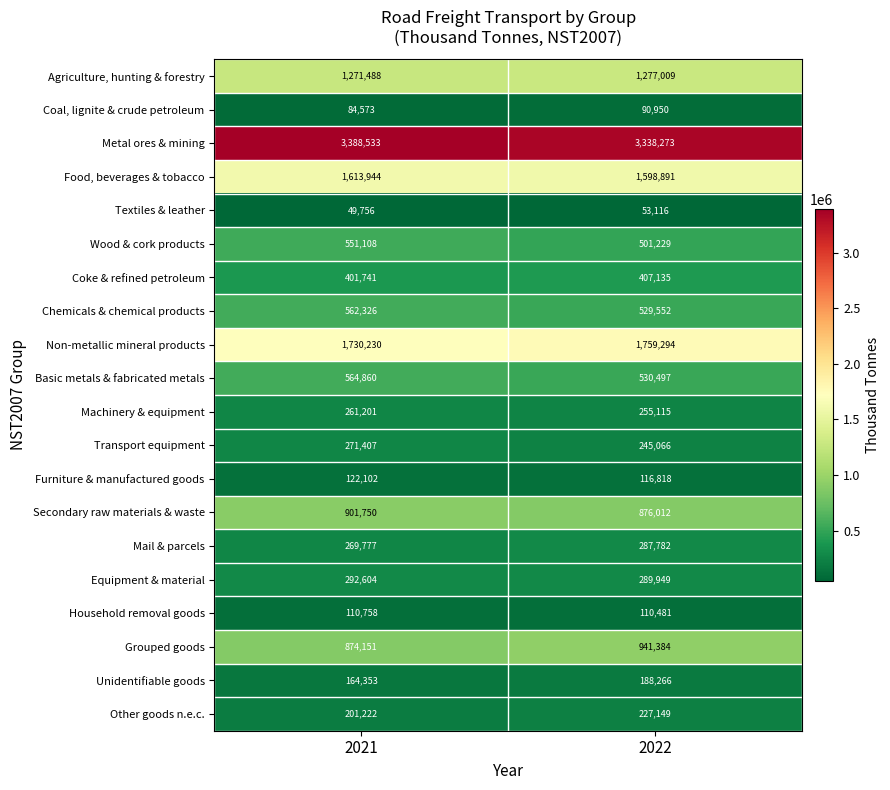

At 2022, list the series in order from smallest to largest.

Textiles & leather, Coal, lignite & crude petroleum, Household removal goods, Furniture & manufactured goods, Unidentifiable goods, Other goods n.e.c., Transport equipment, Machinery & equipment, Mail & parcels, Equipment & material, Coke & refined petroleum, Wood & cork products, Chemicals & chemical products, Basic metals & fabricated metals, Secondary raw materials & waste, Grouped goods, Agriculture, hunting & forestry, Food, beverages & tobacco, Non-metallic mineral products, Metal ores & mining